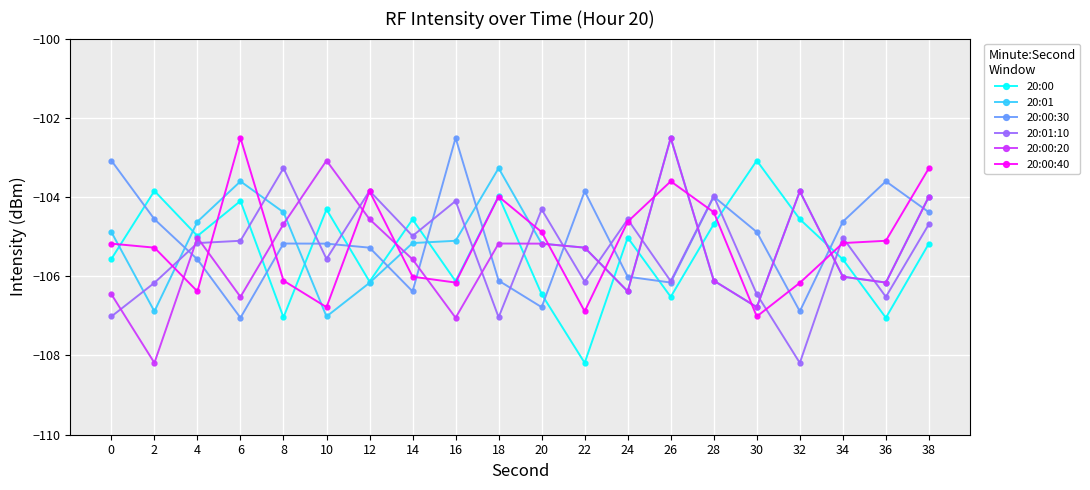

How many times do 20:01:10 and 20:00 cross each other?

9